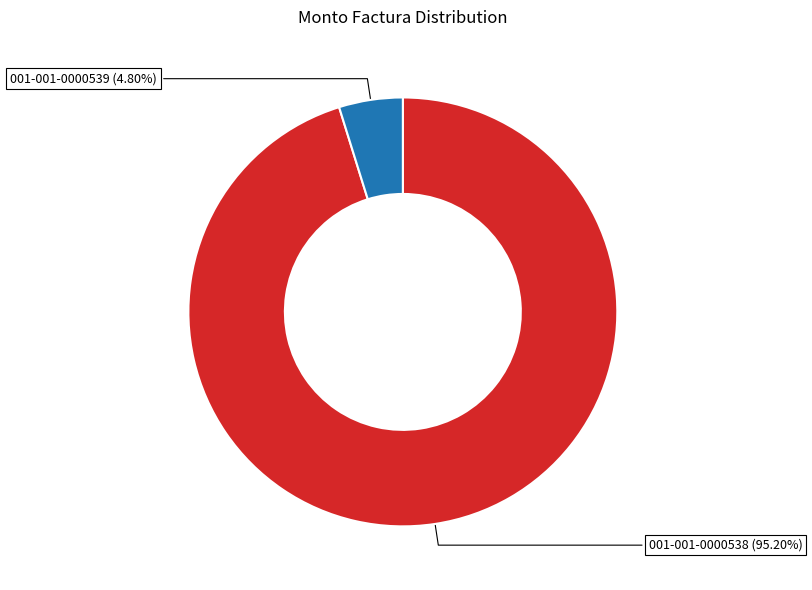

What percentage is the 001-001-0000539 slice, to the nearest percent?

5%